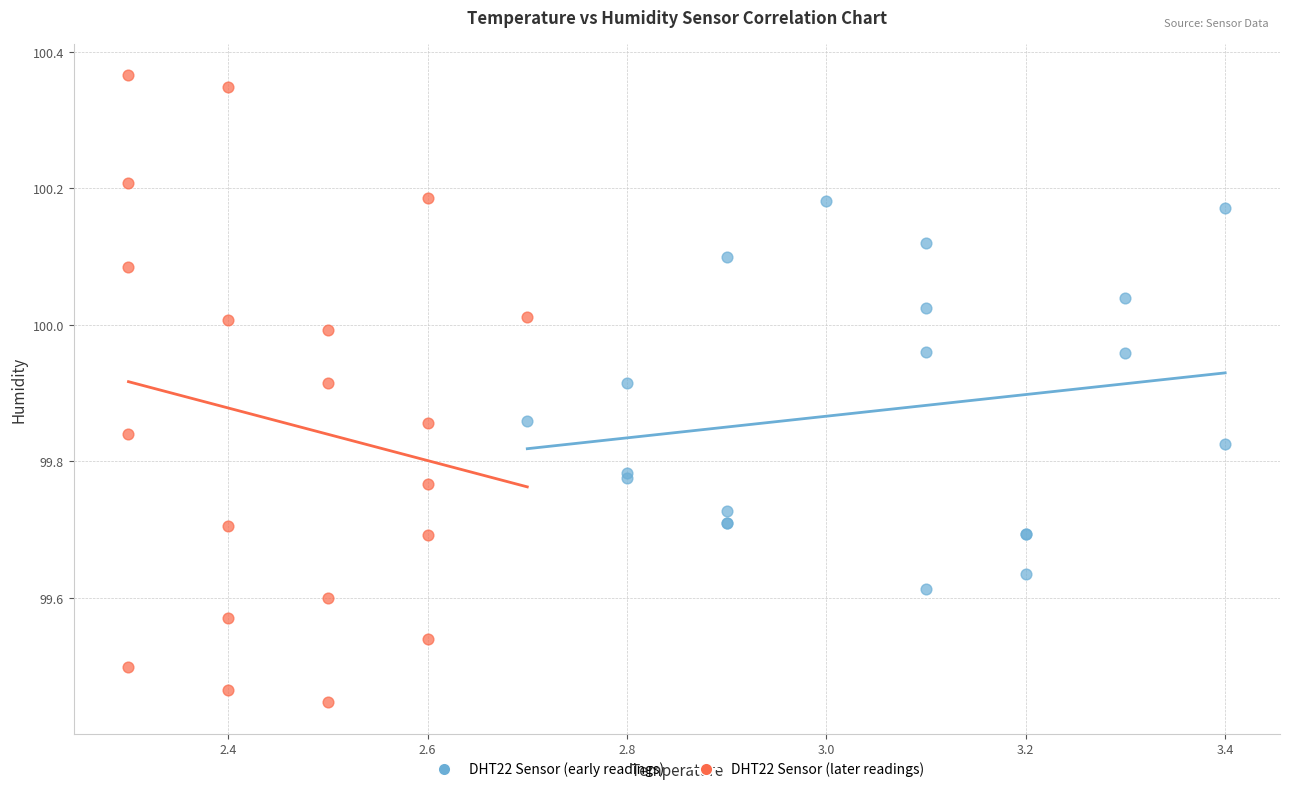

Which series reaches the minimum Y coordinate?

DHT22 Sensor (later readings)